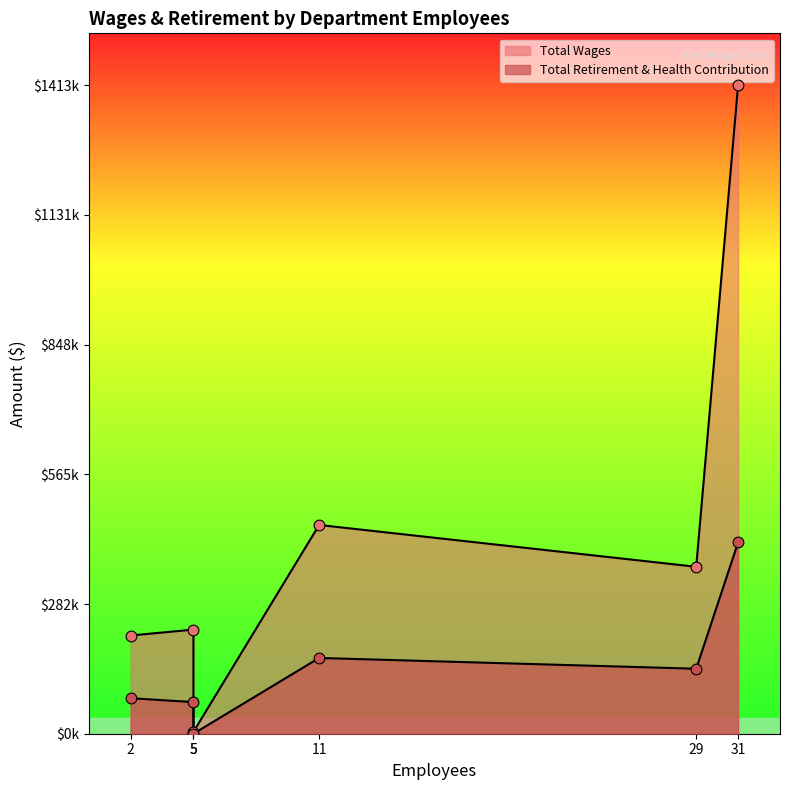

Is the value of Total Retirement & Health Contribution at 5 greater than the value of Total Wages at 29?

No